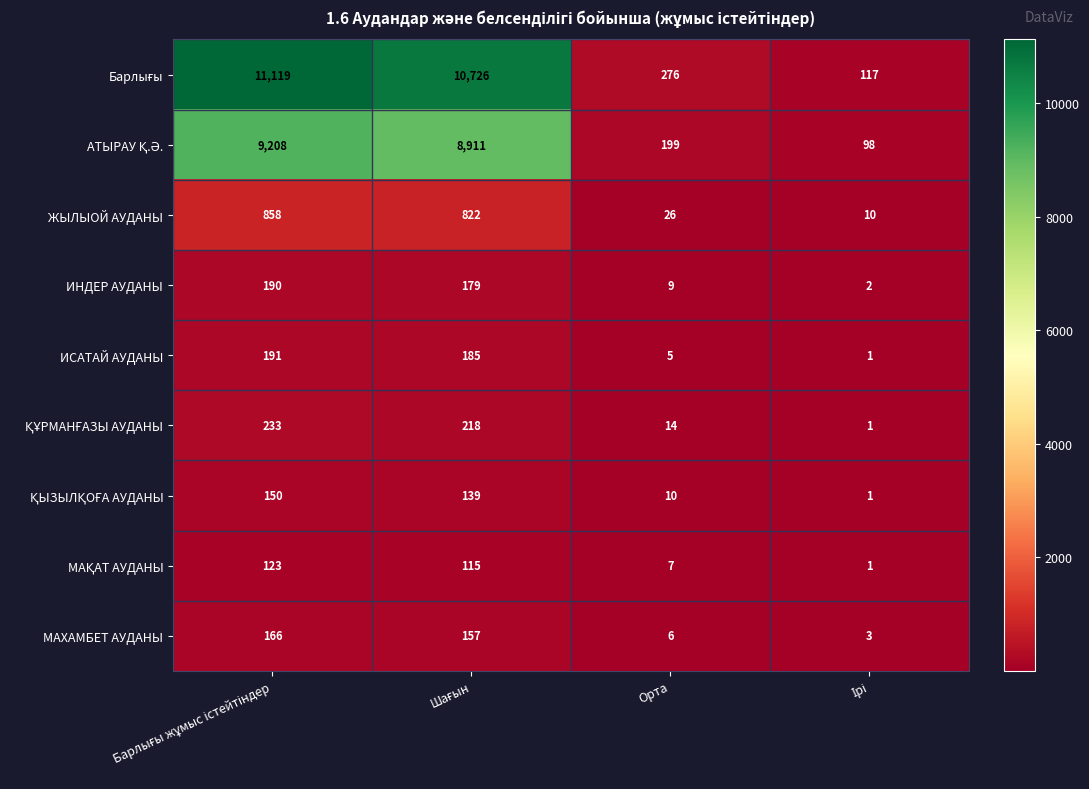

What is the spread (max minus min) of values at Орта?

271